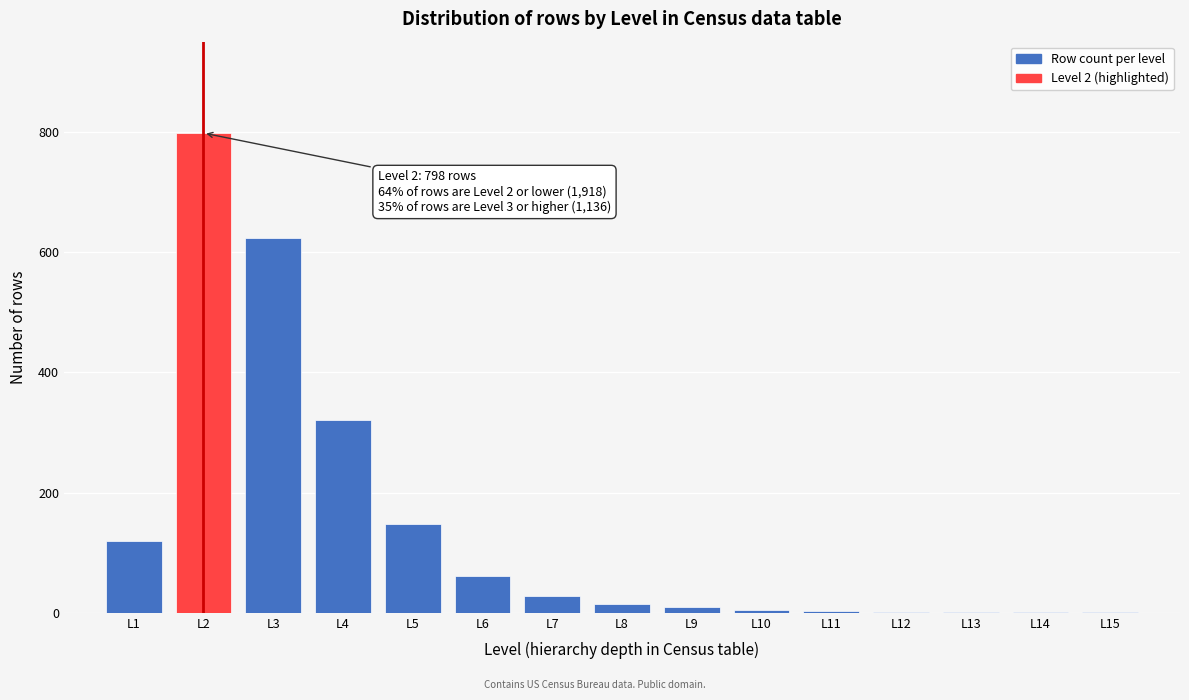

The value at L2 is 1185. True or false?

False